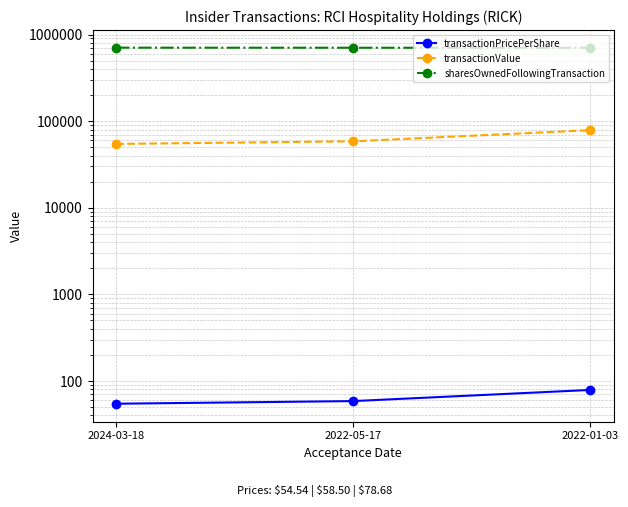

Is the value of transactionValue at 2024-03-18 greater than the value of sharesOwnedFollowingTransaction at 2022-05-17?

No